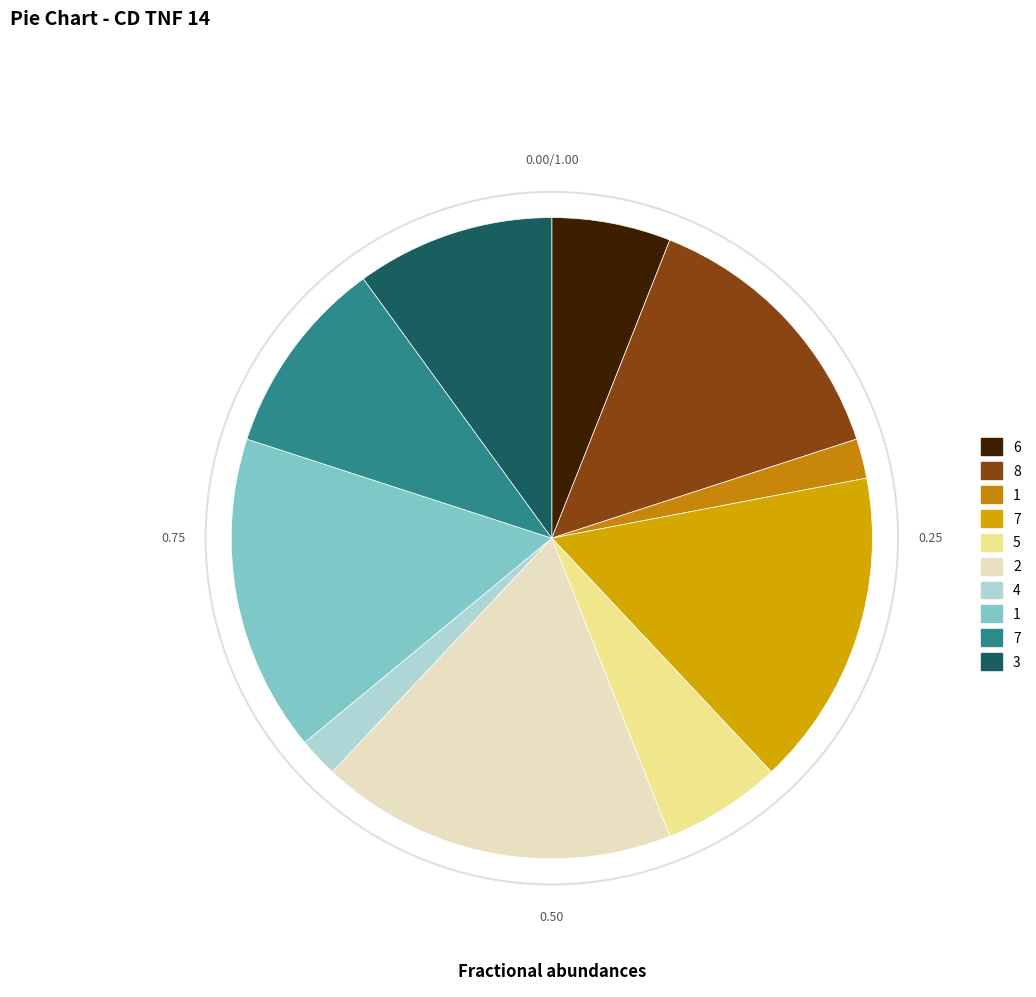

Count the number of slices in the pie.

10